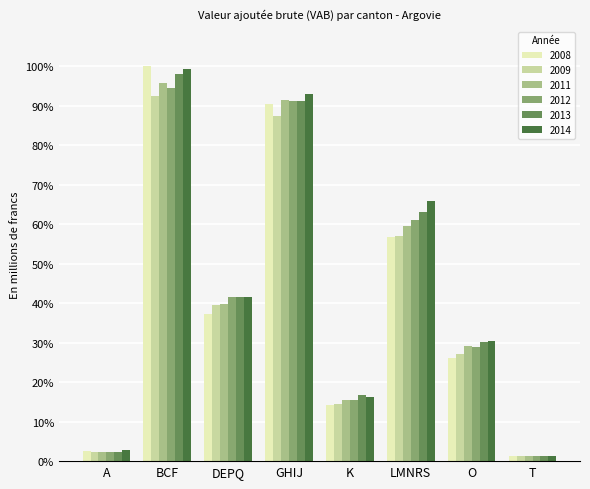

Are the bars horizontal?

No